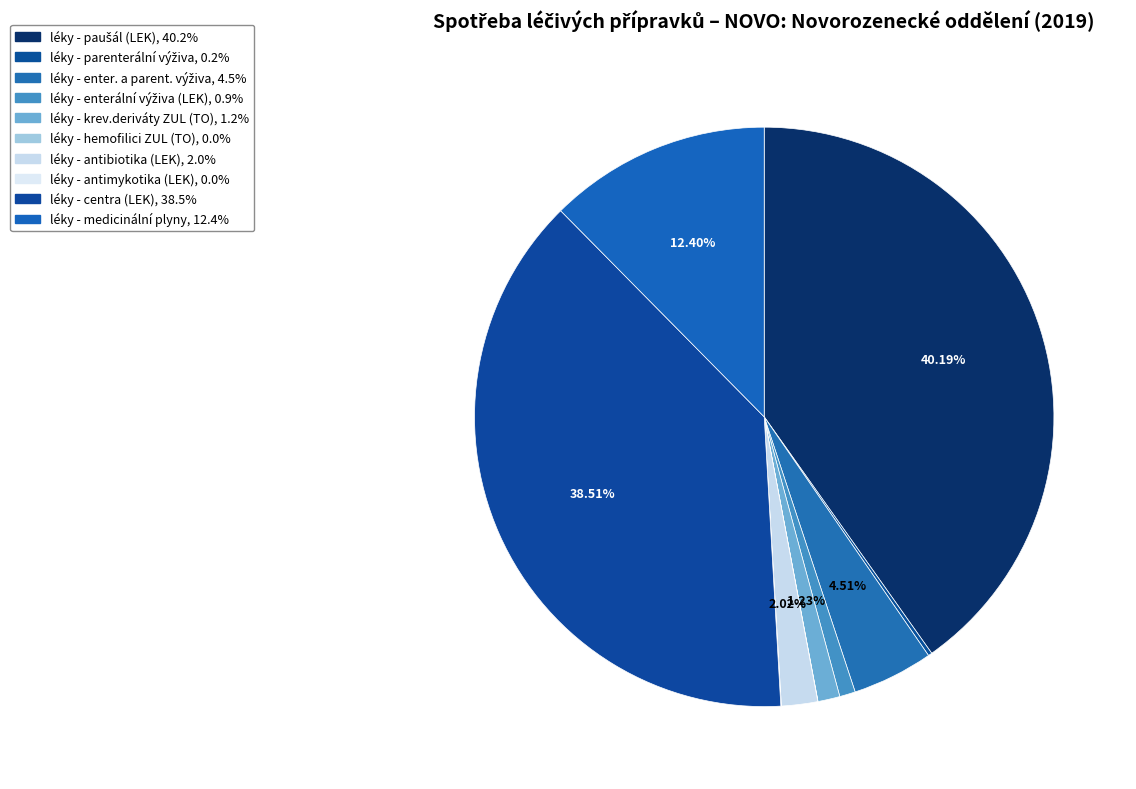

True or false: léky - enter. a parent. výživa accounts for 5% of the total.

True